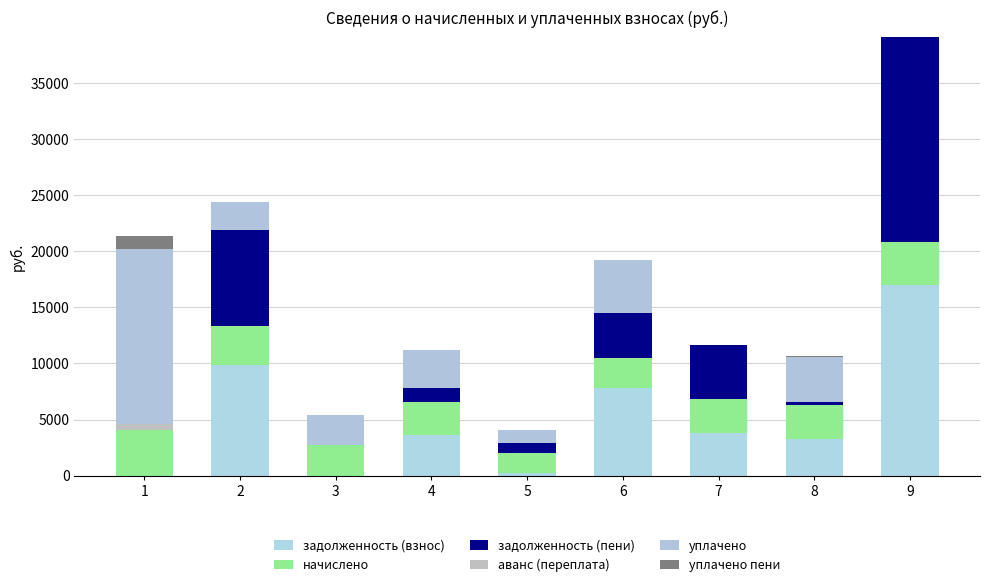

How many distinct data groups are displayed?

6